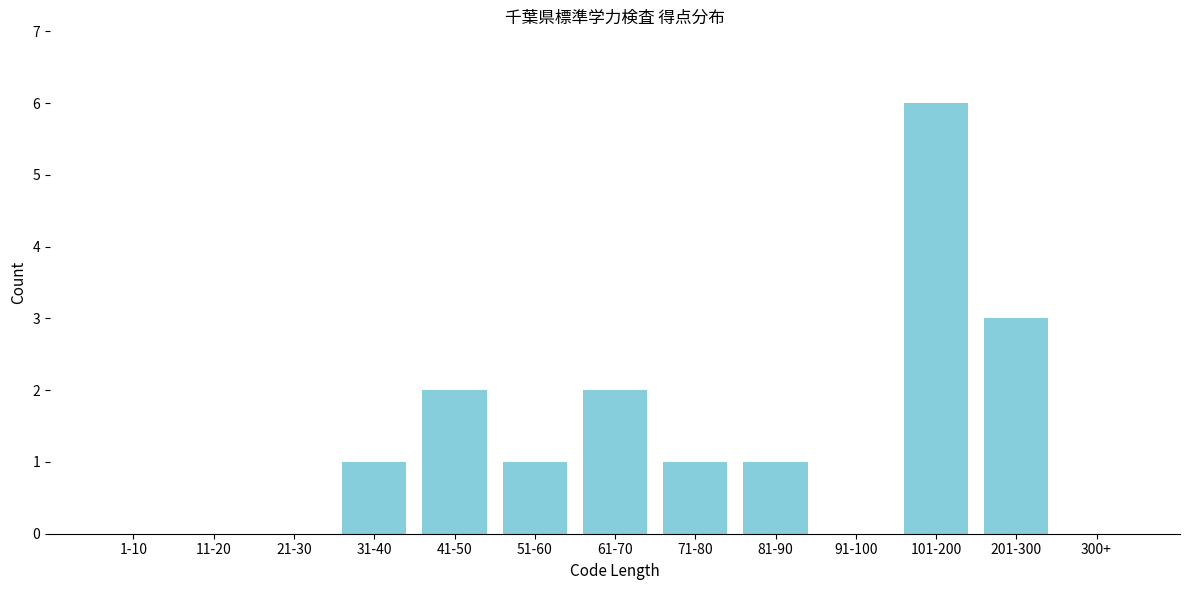

Reading left to right, extract all data points from this chart.

1-10=0	11-20=0	21-30=0	31-40=1	41-50=2	51-60=1	61-70=2	71-80=1	81-90=1	91-100=0	101-200=6	201-300=3	300+=0